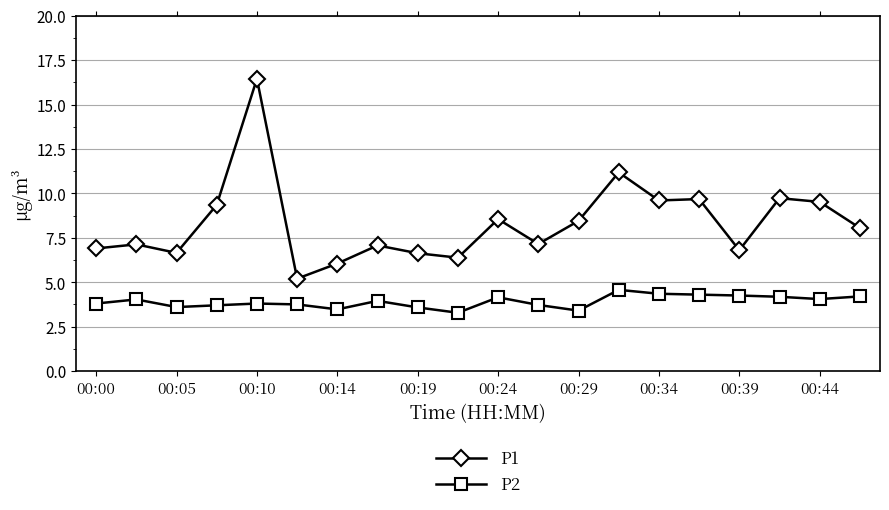

List the series in order of their peak value, highest first.

P1, P2